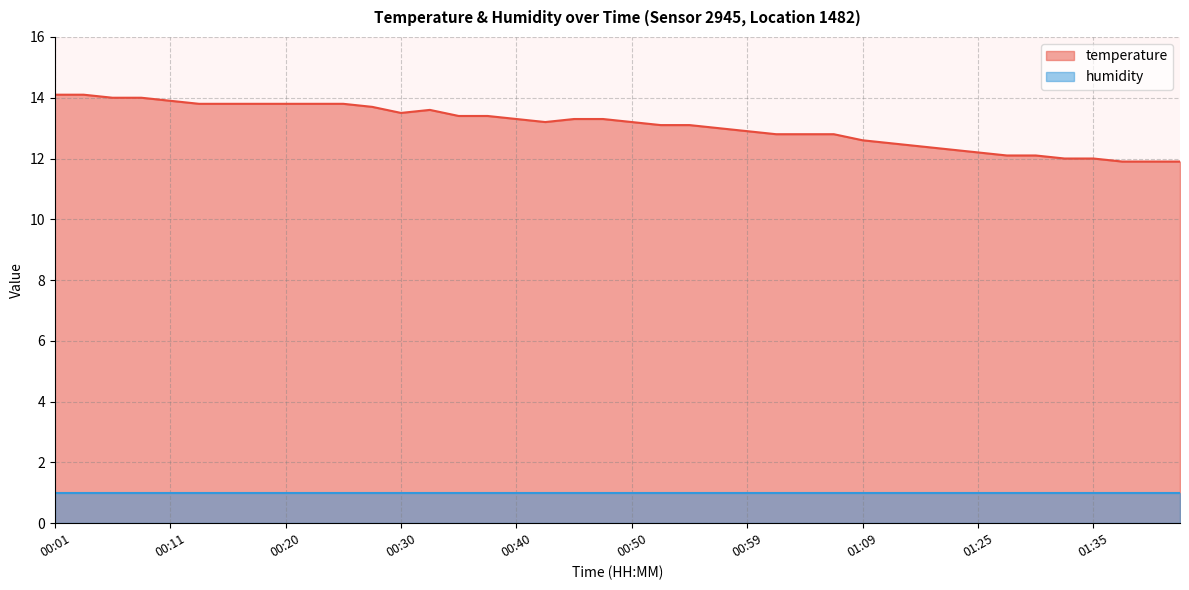

What is the difference between the values at 00:42 and 00:55?

0.1